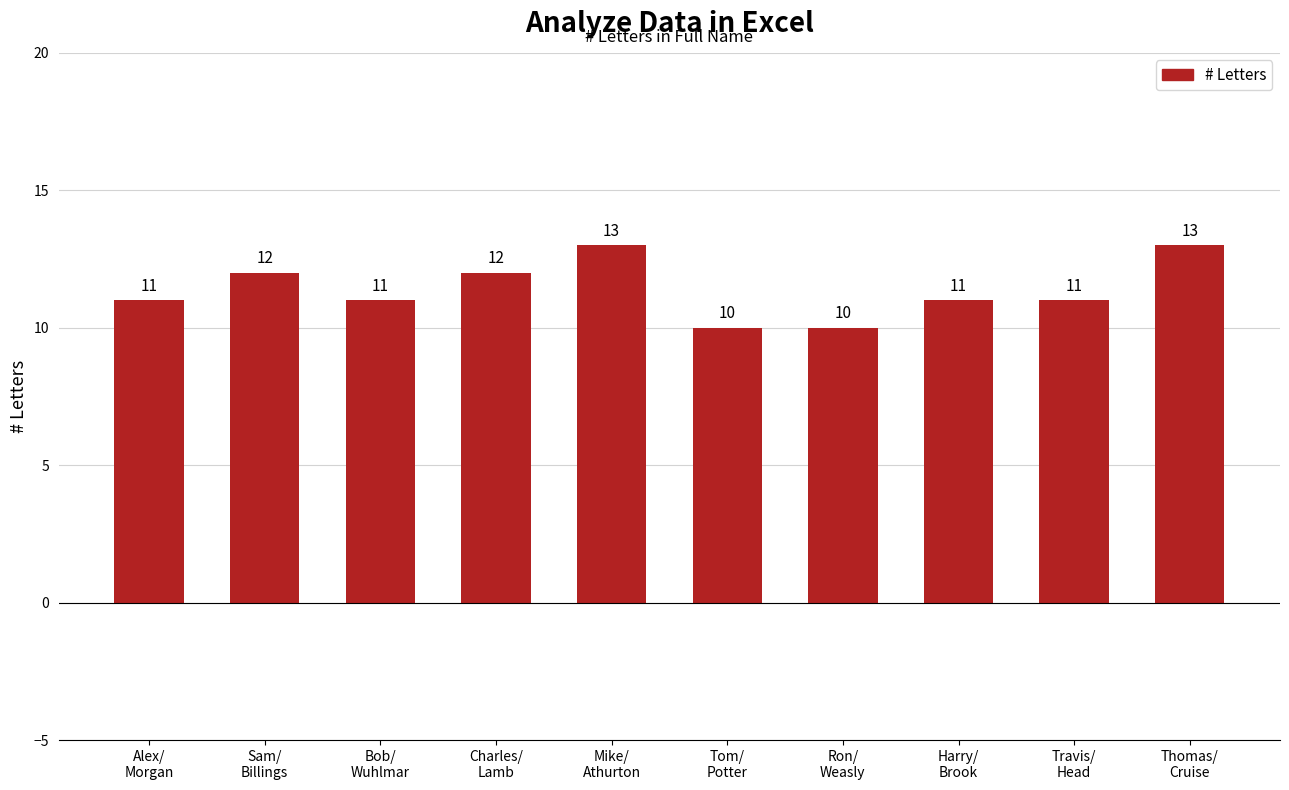

What position from the right is Bob/
Wuhlmar?

8